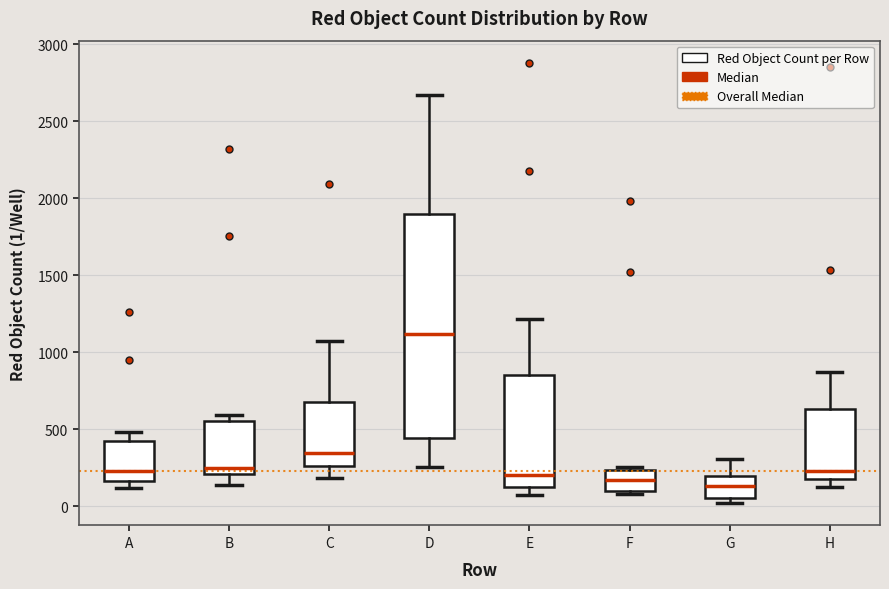

Which box's median line is the highest?

D